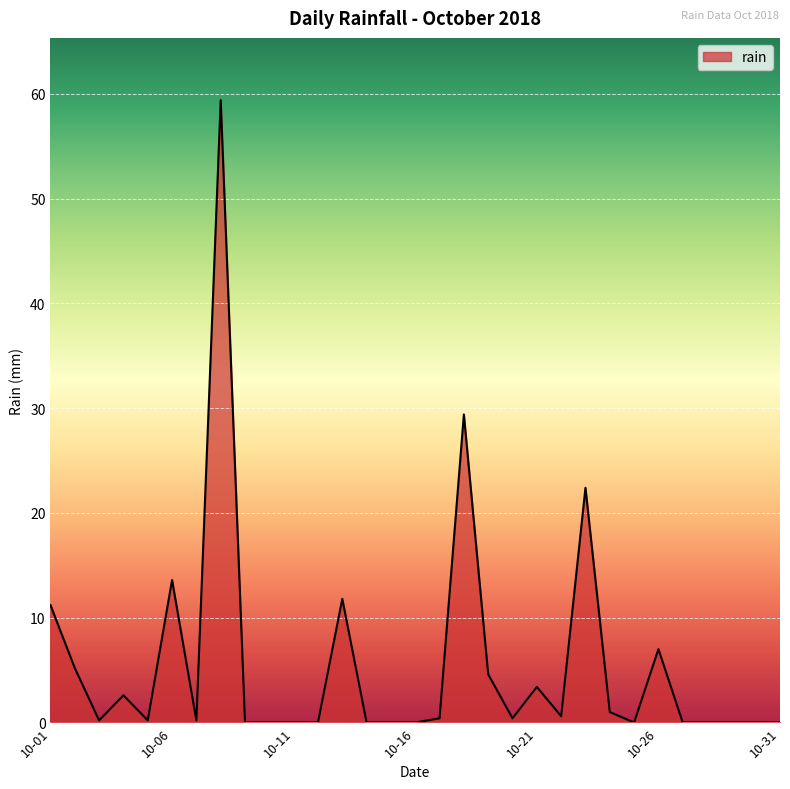

What is the greatest value displayed?

59.4